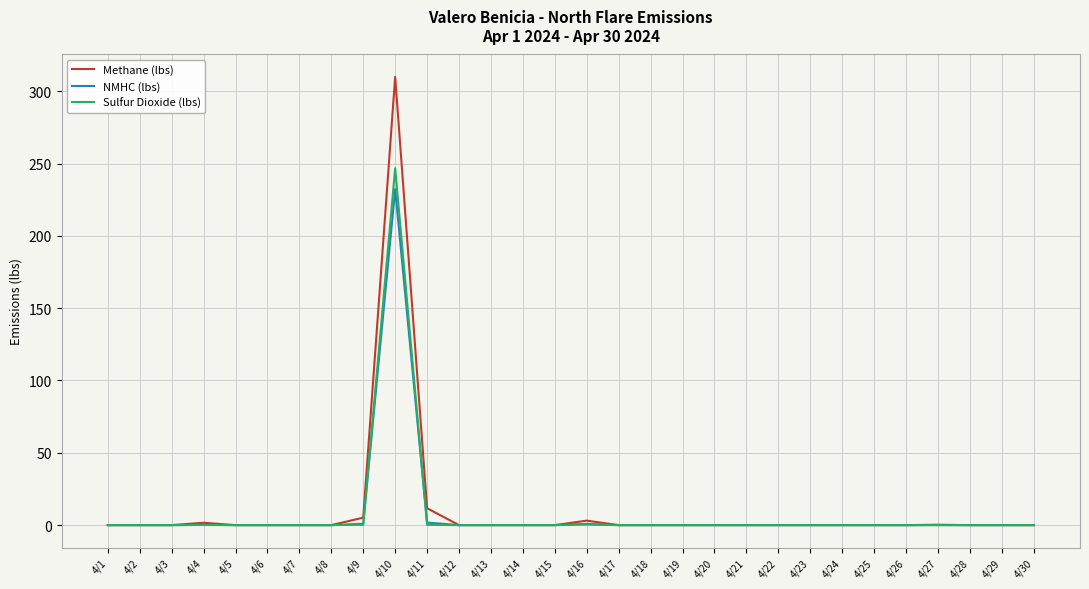

What are all the series names shown in the legend?

Methane (lbs), NMHC (lbs), Sulfur Dioxide (lbs)